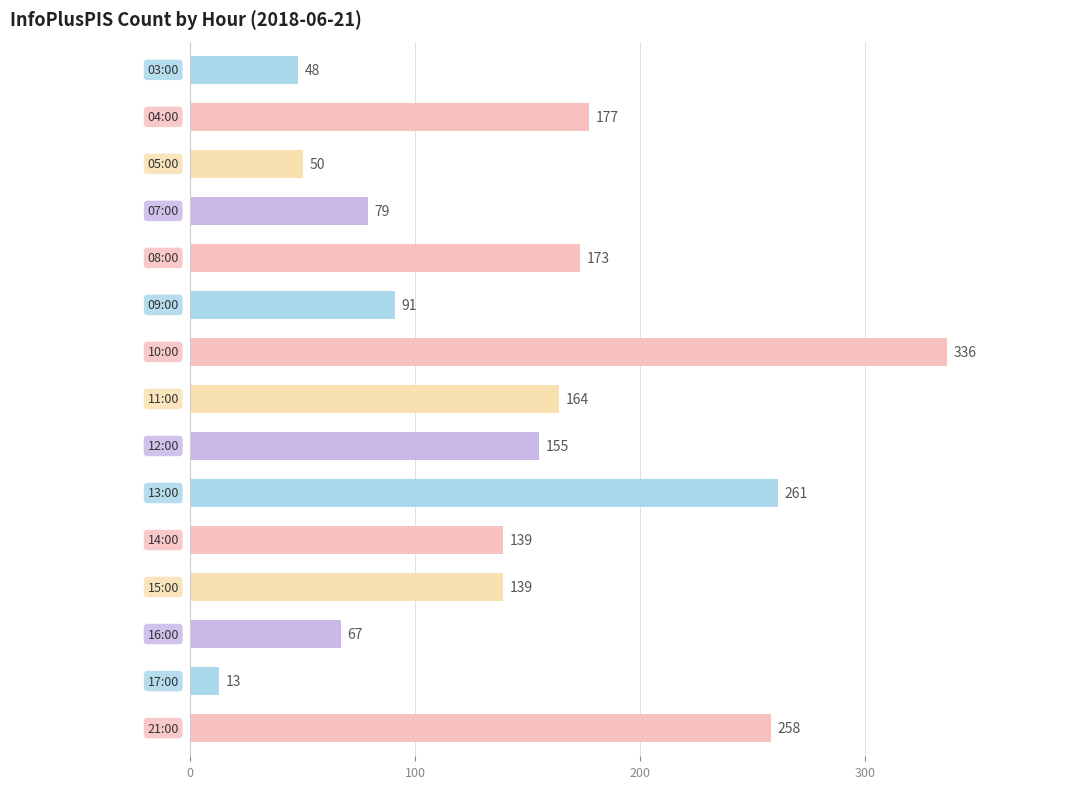

Reading top to bottom, extract all data points from this chart.

48	177	50	79	173	91	336	164	155	261	139	139	67	13	258